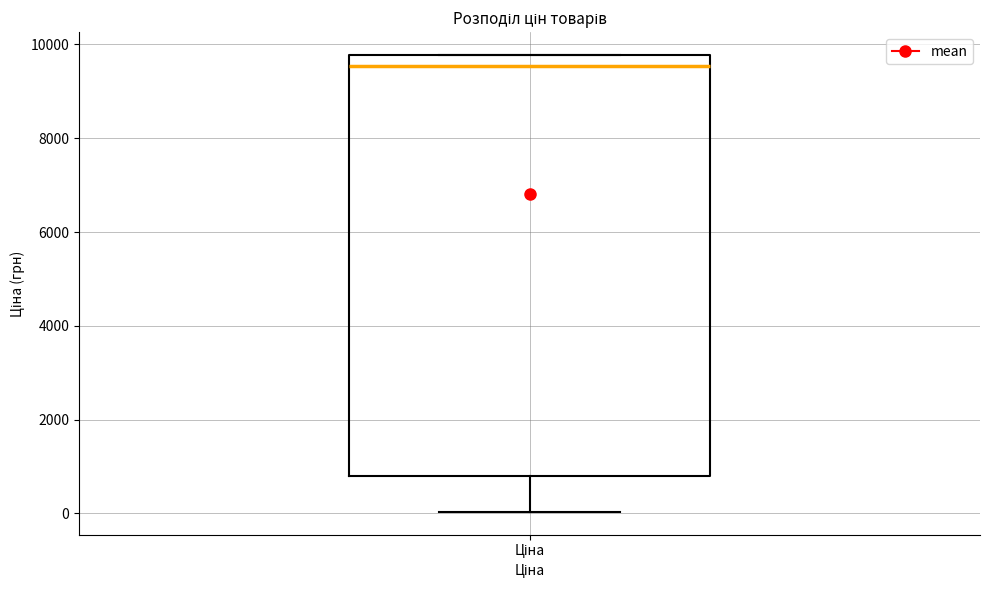

Transcribe this box plot: give where the median line is, the range the box spans, and where the two whiskers end, as read against the y-axis. The values are not printed on the chart, so give them approximately, as read against the axis.

median 9600, box 800 to 9800, whiskers 0 to 9800